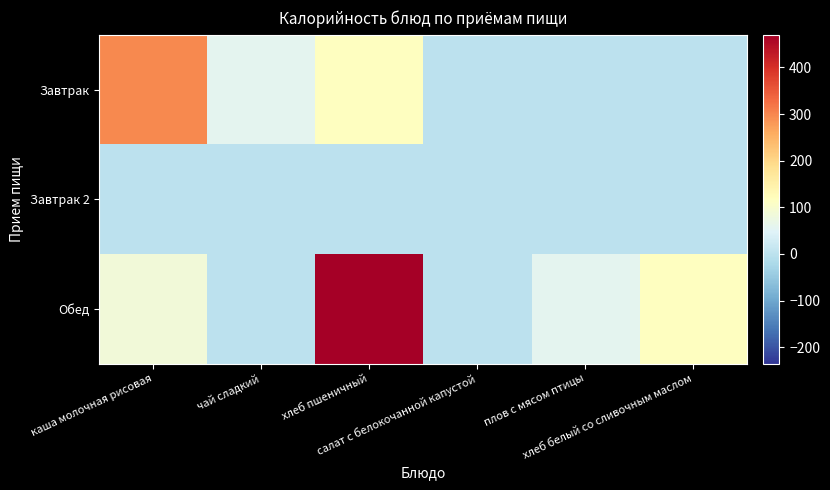

Between хлеб пшеничный and плов с мясом птицы, which is larger?

хлеб пшеничный